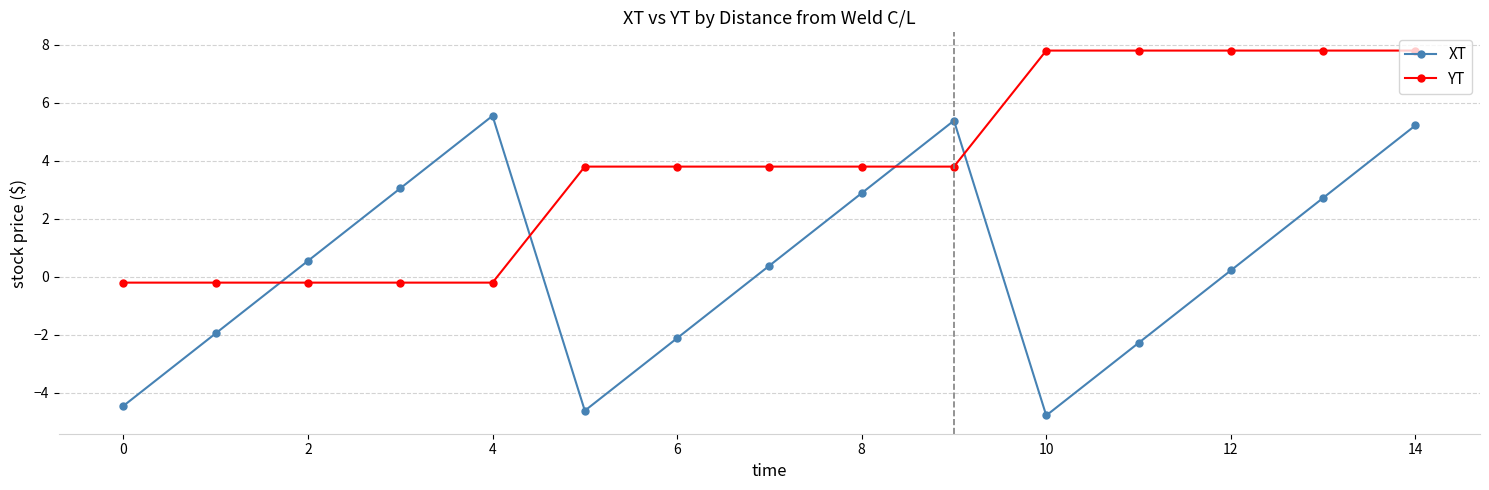

Does the chart have visible grid lines?

Yes